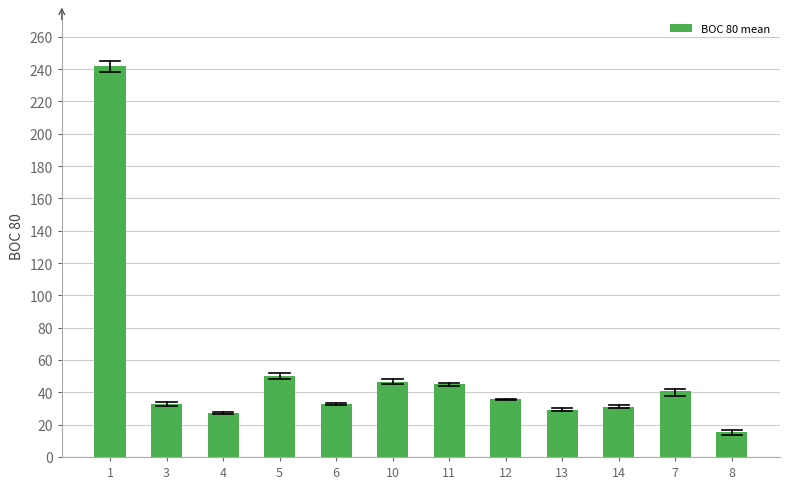

What is the average value?

52.4